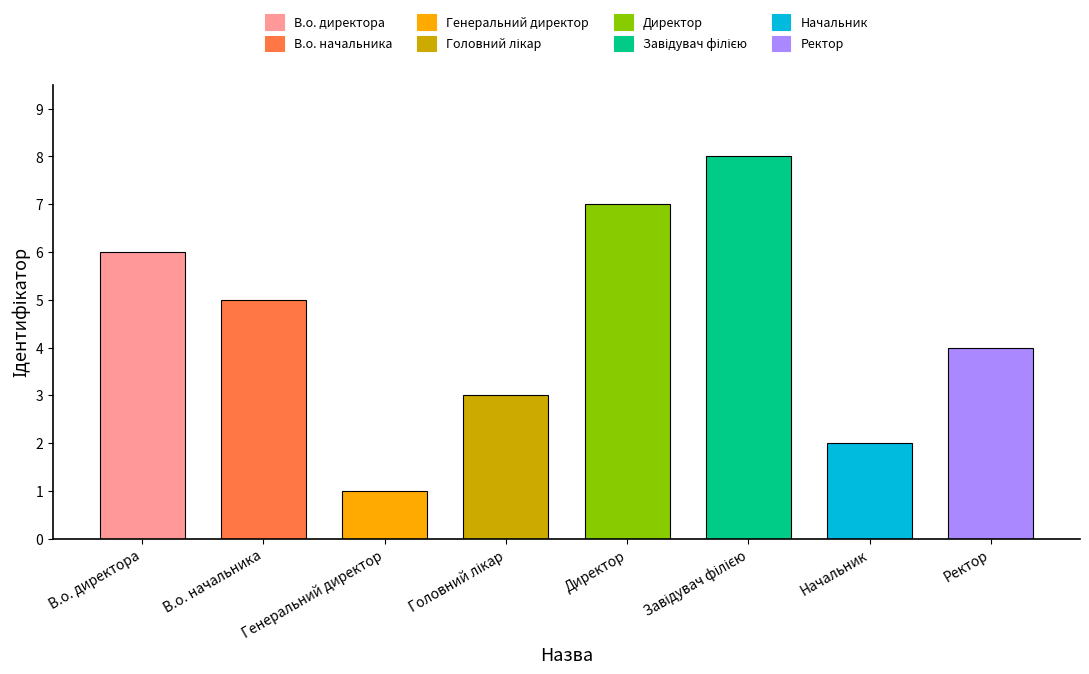

How many data points are above 5?

3